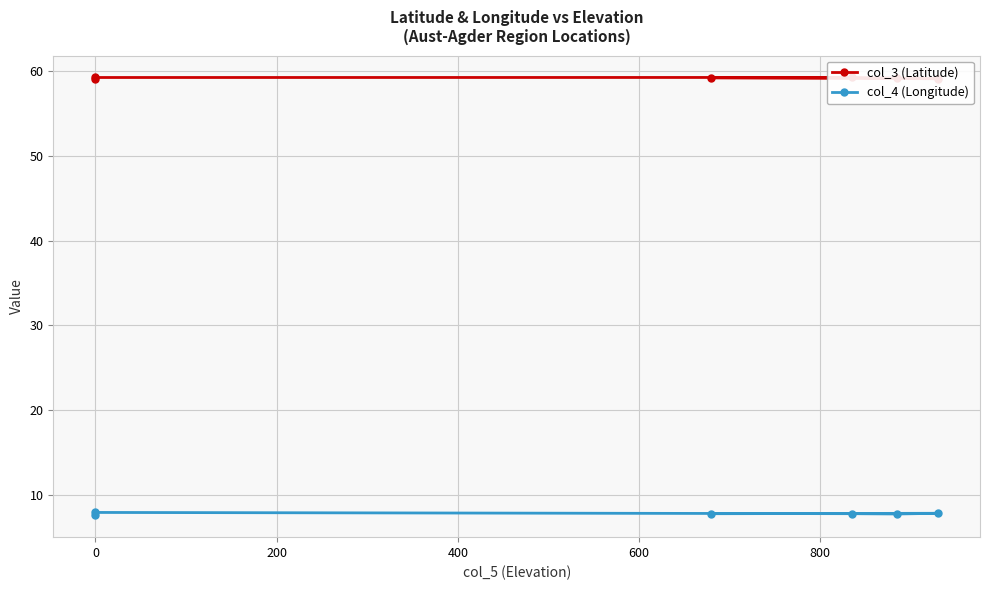

True or false: col_4 (Longitude) has more than 1 interior local peaks.

True